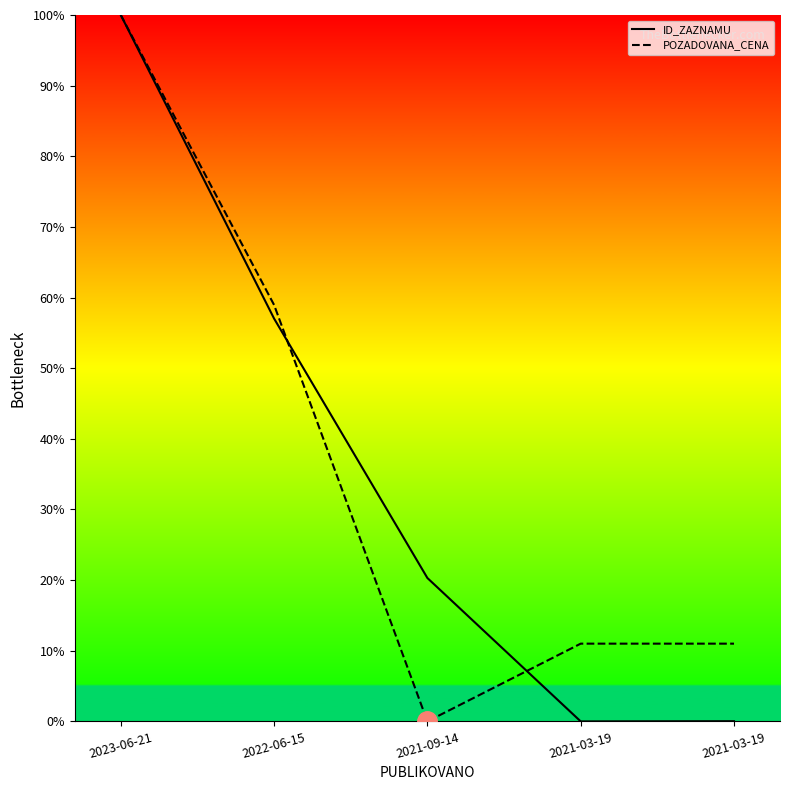

How many lines are shown in the chart?

2